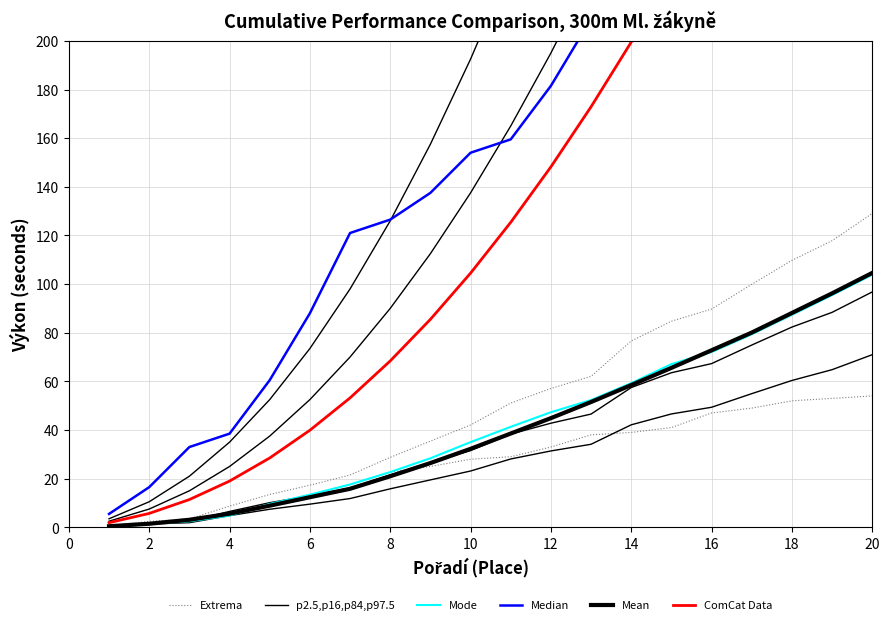

True or false: Mode and ComCat Data cross at least once.

False